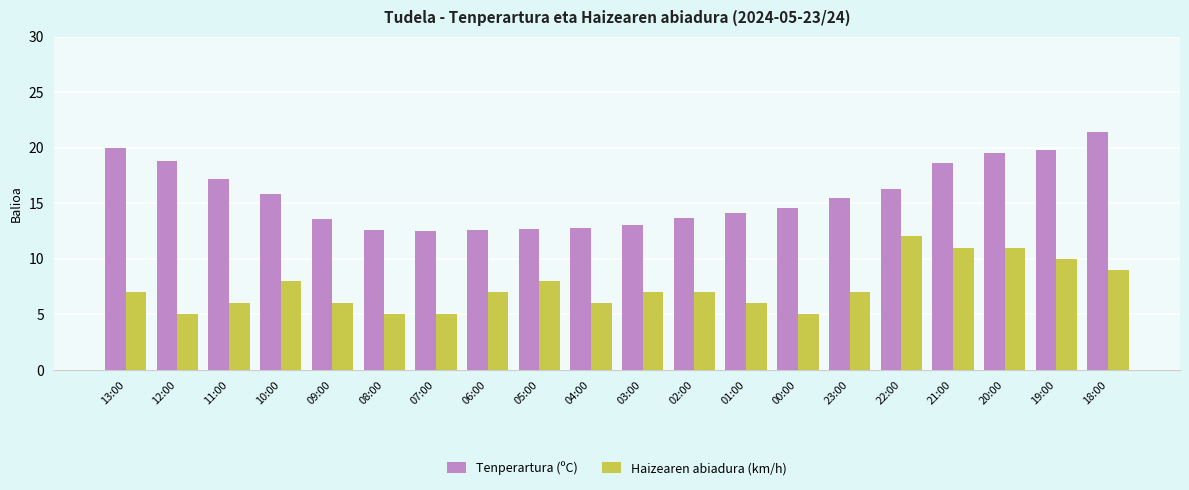

At which label does Tenperartura (ºC) first exceed 15?

13:00